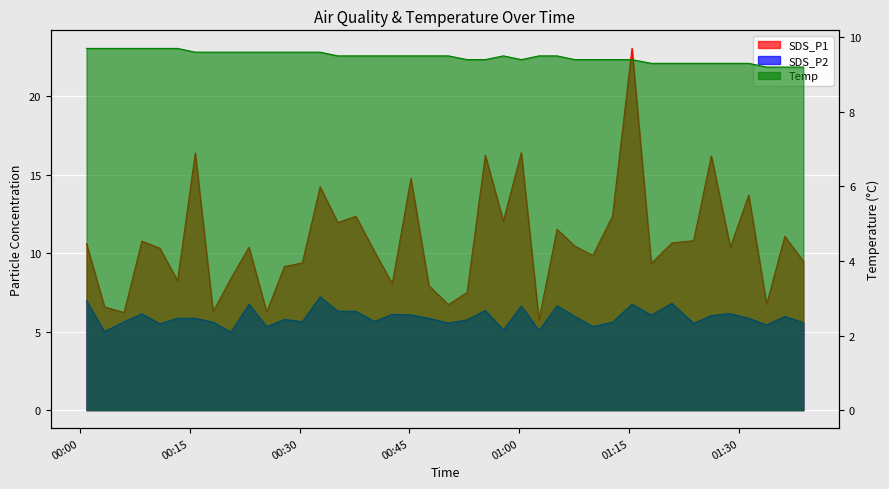

List the series in order of their overall mean, highest first.

SDS_P1, Temp, SDS_P2